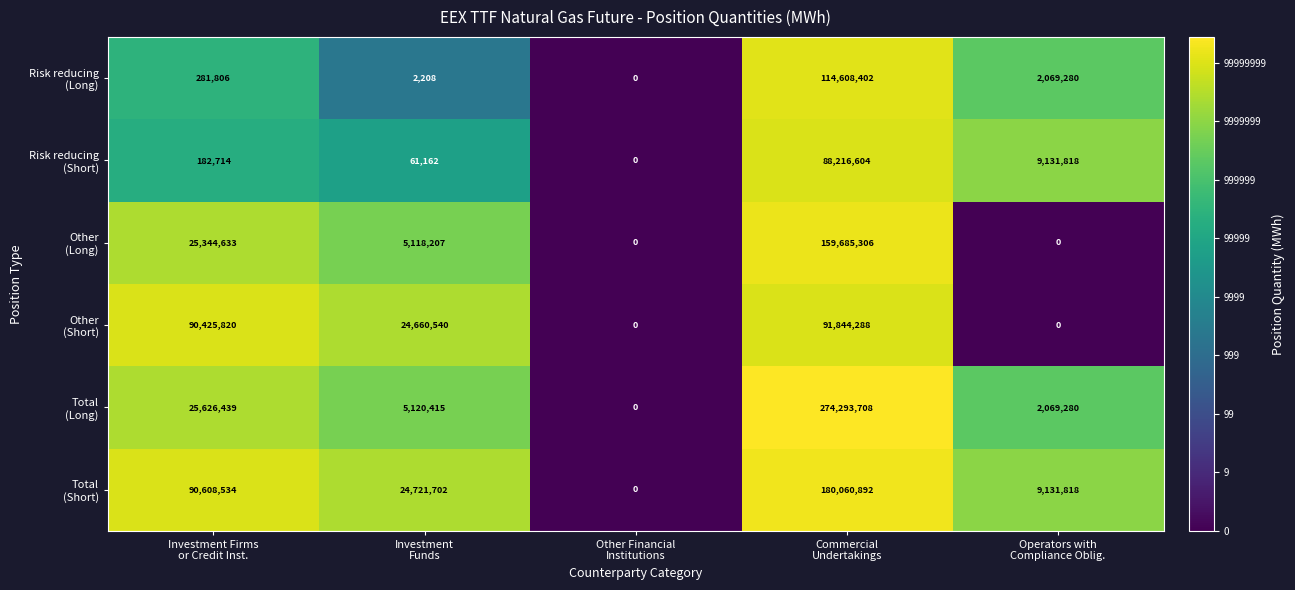

What is the maximum value shown in the chart?

274293708